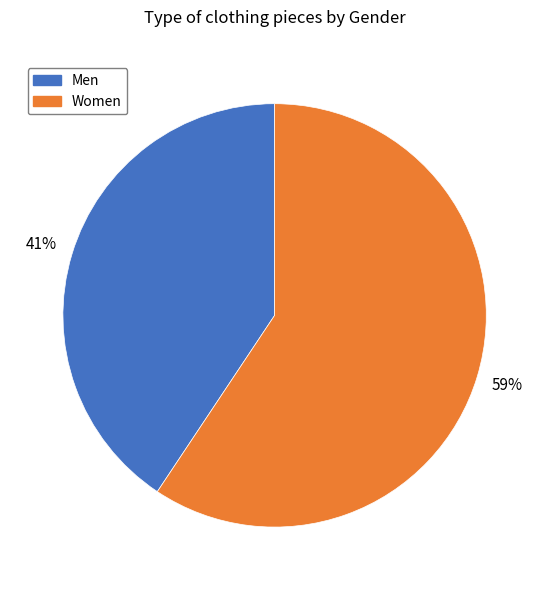

Between Women and Men, which is larger?

Women